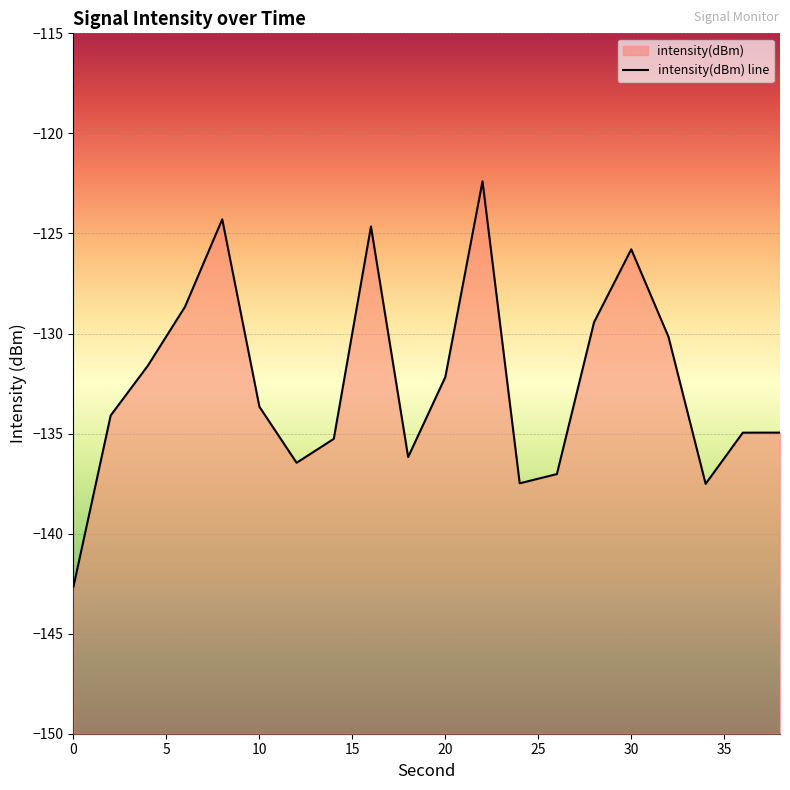

Count the number of data series in this chart.

1